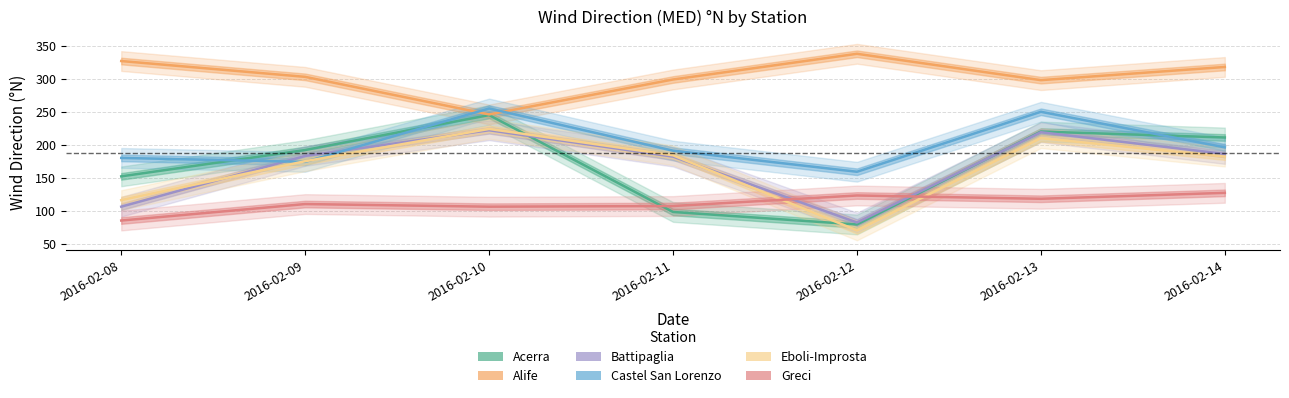

At which category does the chart reach its peak across all series?

2016-02-12